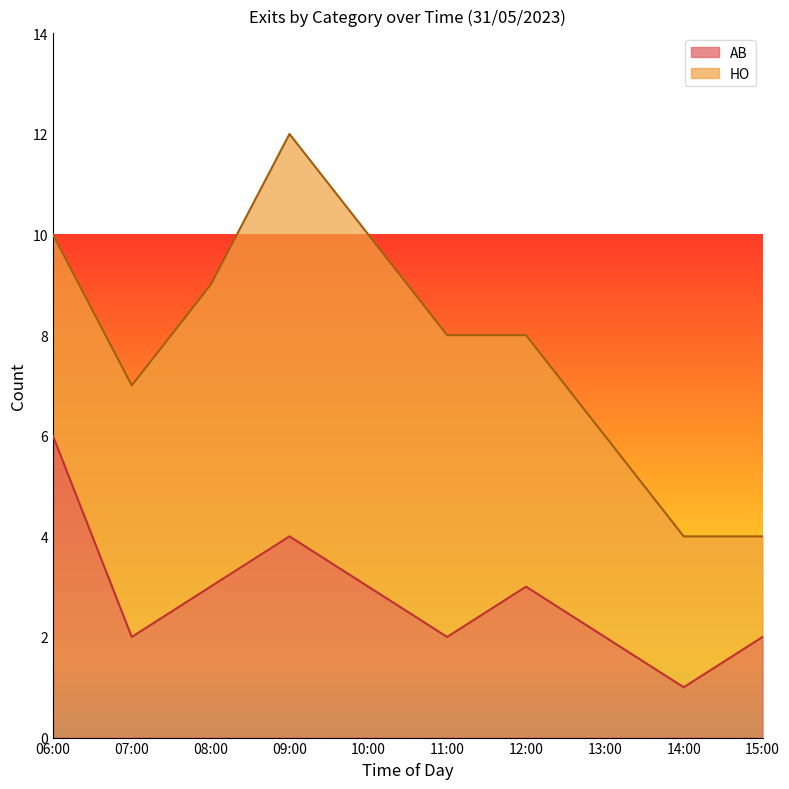

Does the chart display data point markers on the line(s)?

No